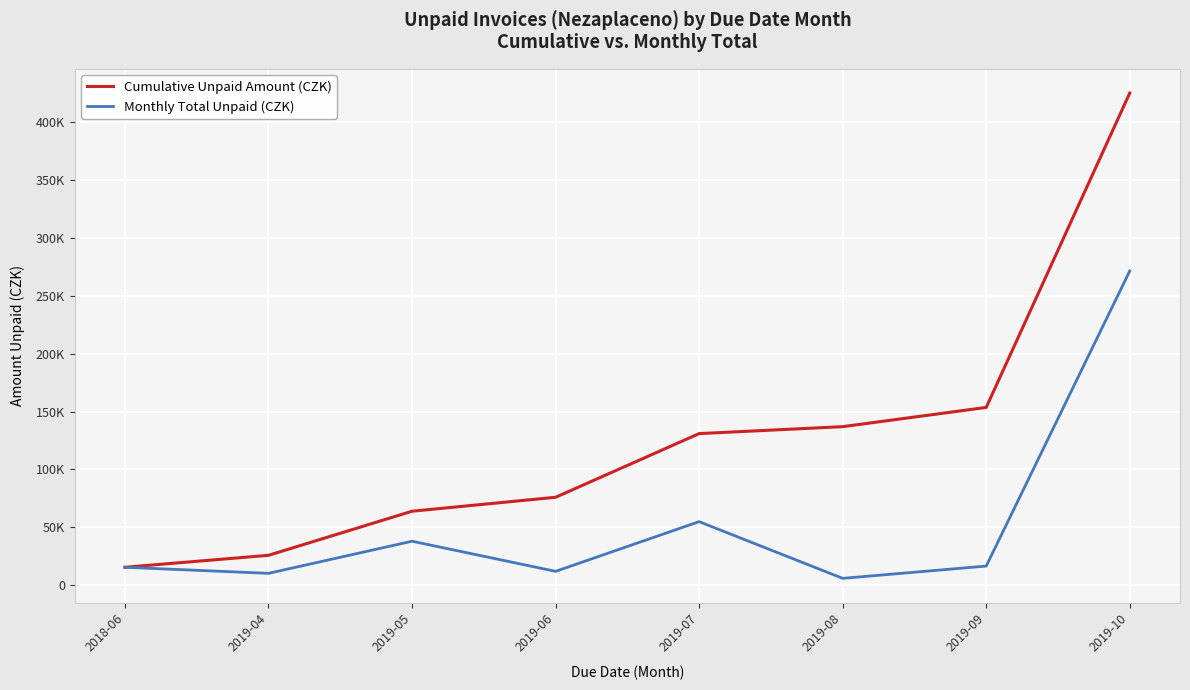

True or false: Cumulative Unpaid Amount (CZK) and Monthly Total Unpaid (CZK) intersect in this chart.

False